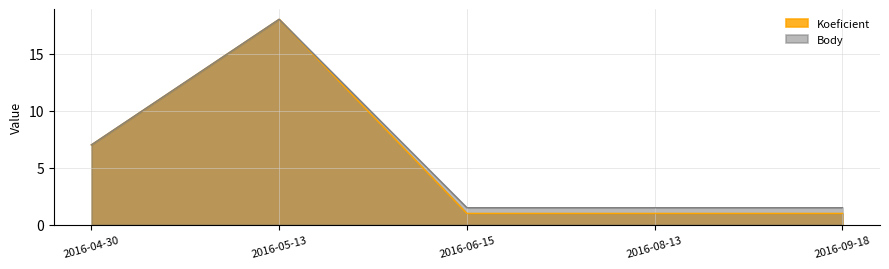

True or false: Body has a value of 1.0 at 2016-08-13.

False